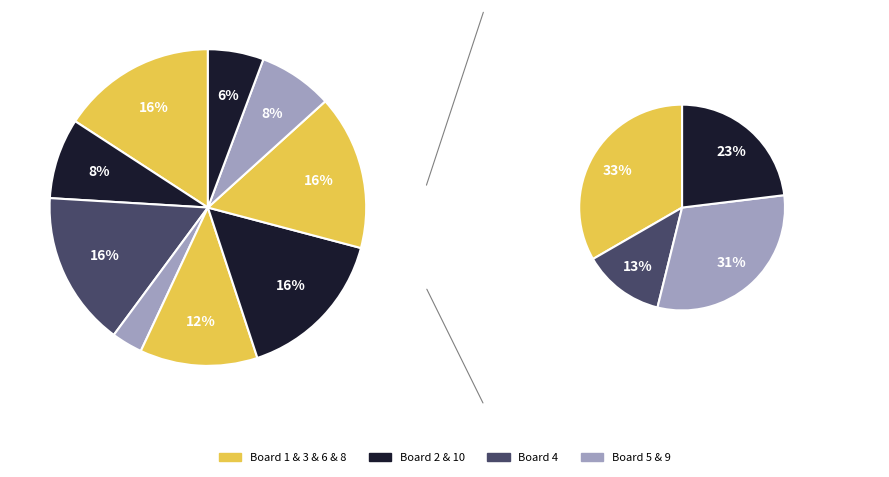

Is there a majority slice in this chart?

No